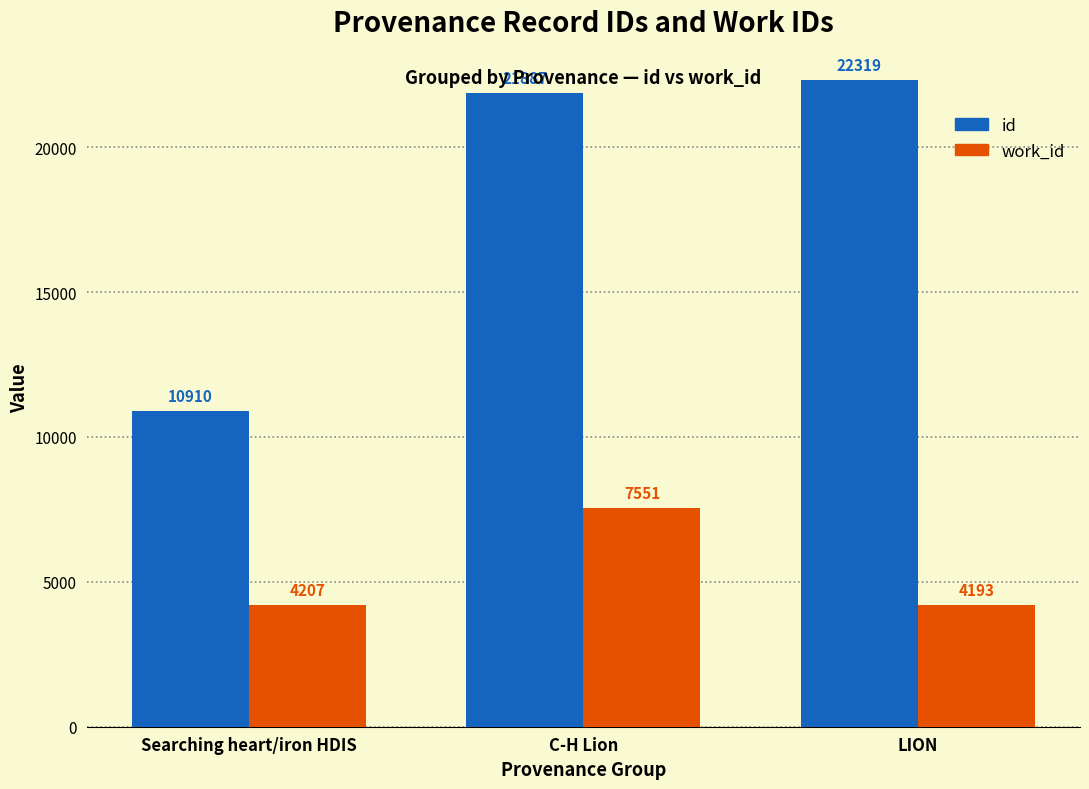

Rank the series by their maximum value, from highest to lowest.

id, work_id